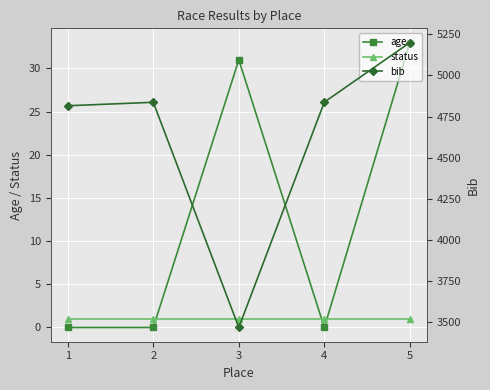

True or false: status and bib cross at least once.

False